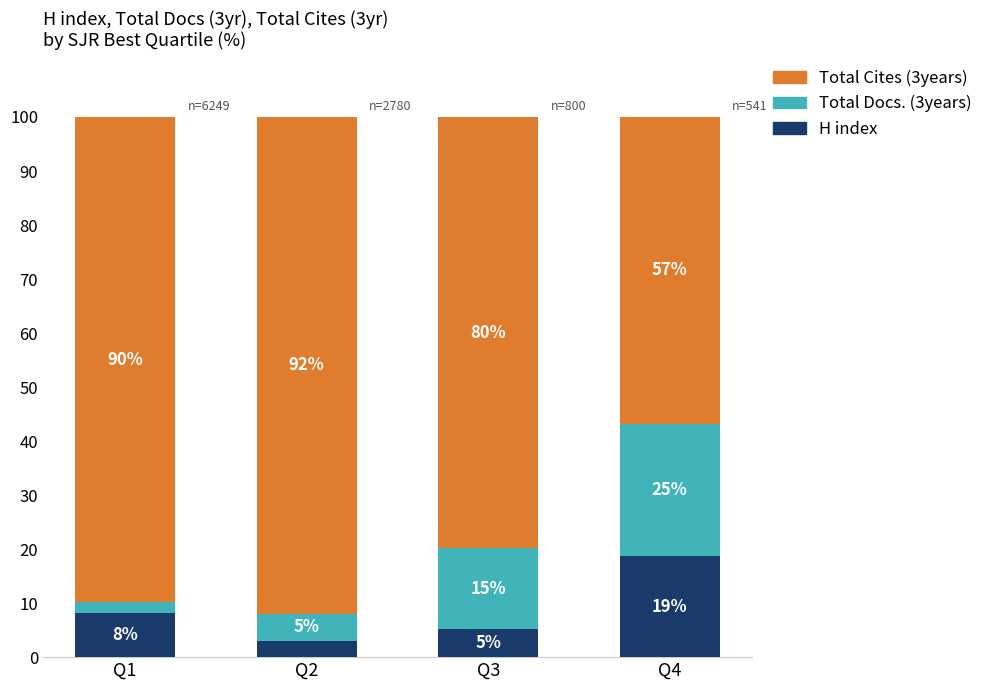

What is the maximum value for H index?

18.7